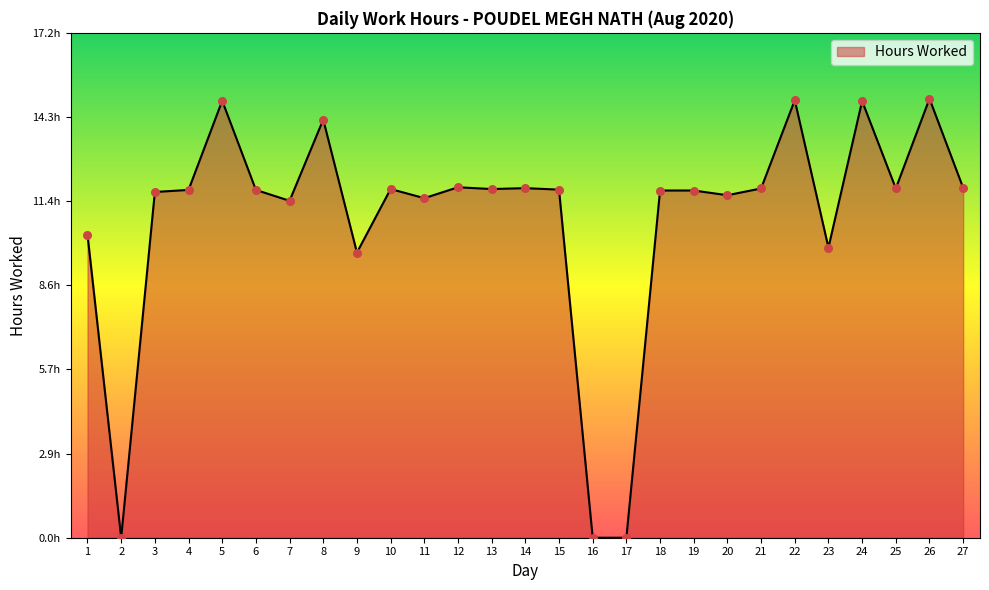

Does the chart have visible grid lines?

No